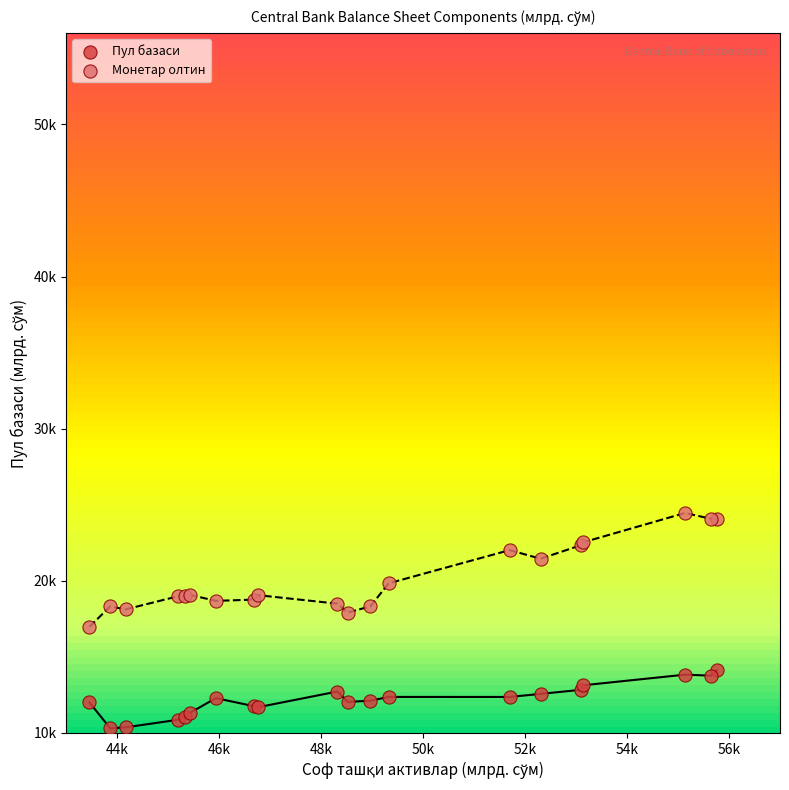

Which series has the largest Y range (max minus min)?

Монетар олтин